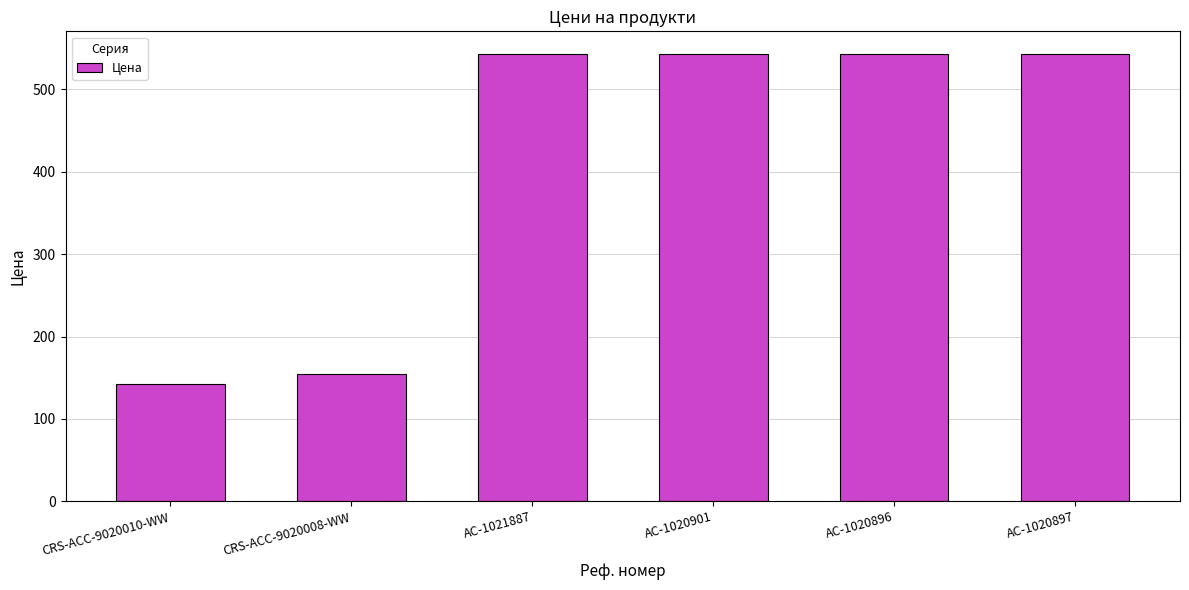

What is the label of the 5th bar from the left?

AC-1020896